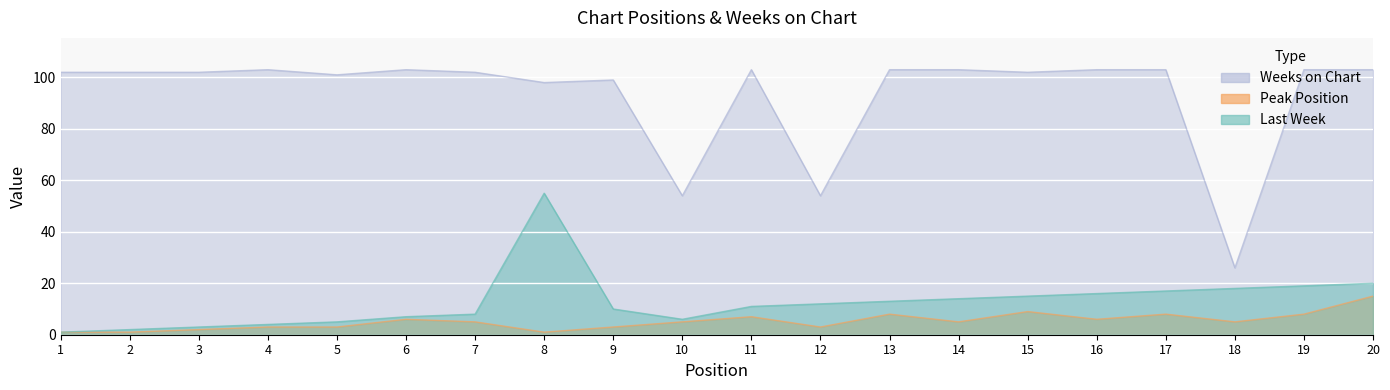

Where is the first local maximum for Last Week?

8